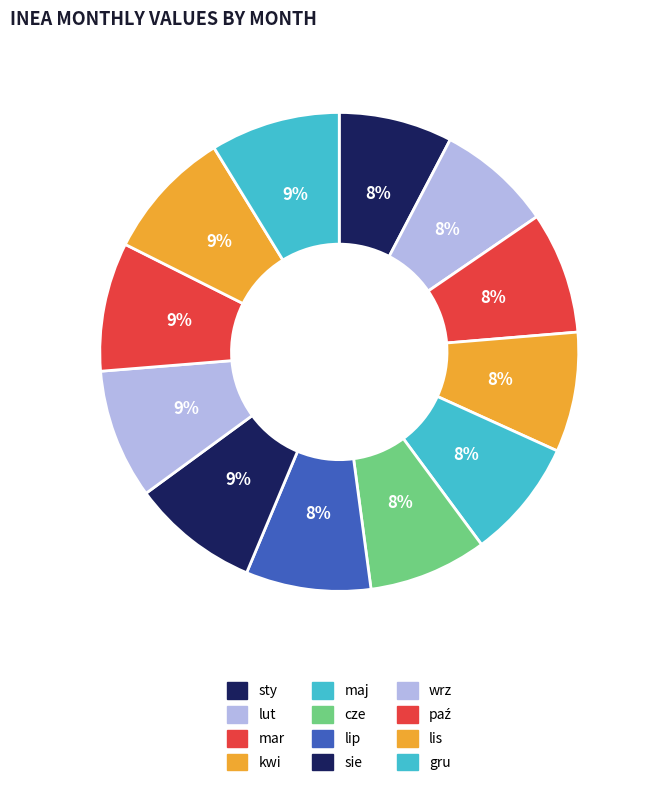

Is the sum of cze and kwi greater than half?

No